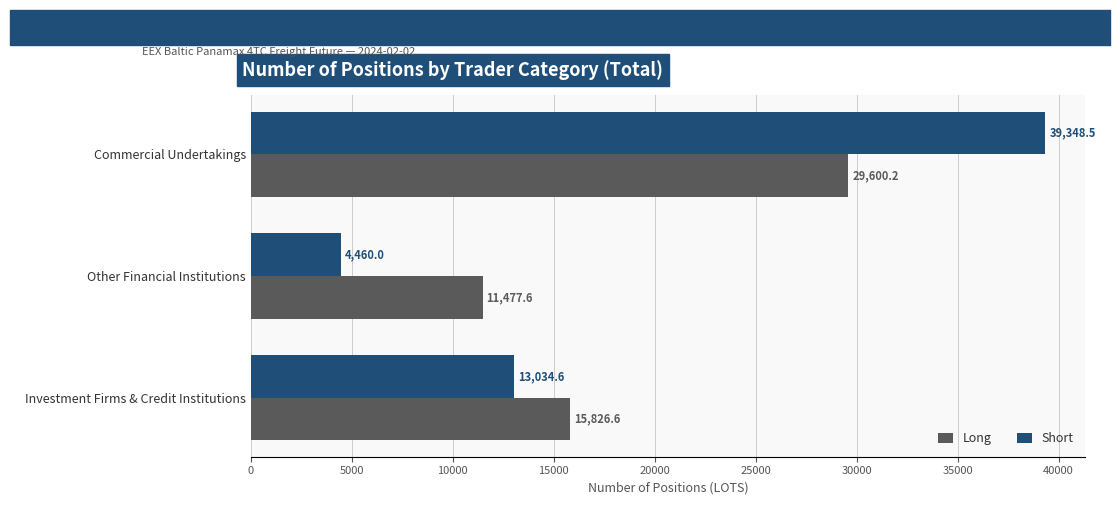

Which series has the largest total across all categories?

Long